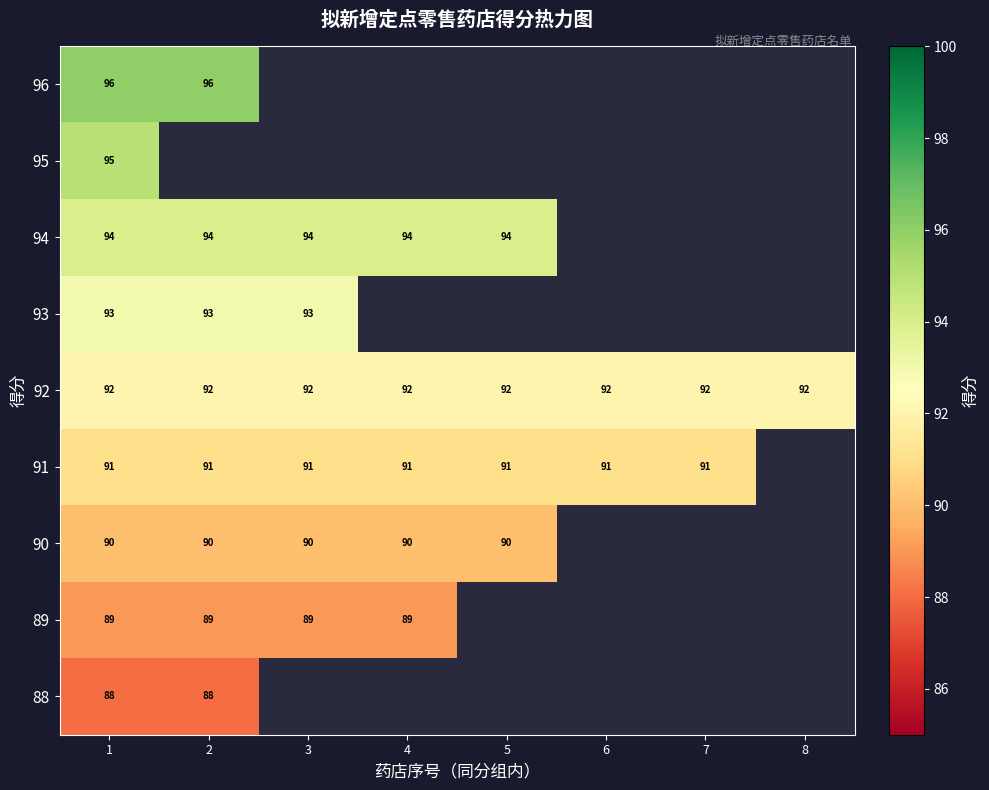

At which category does the chart reach its peak across all series?

1